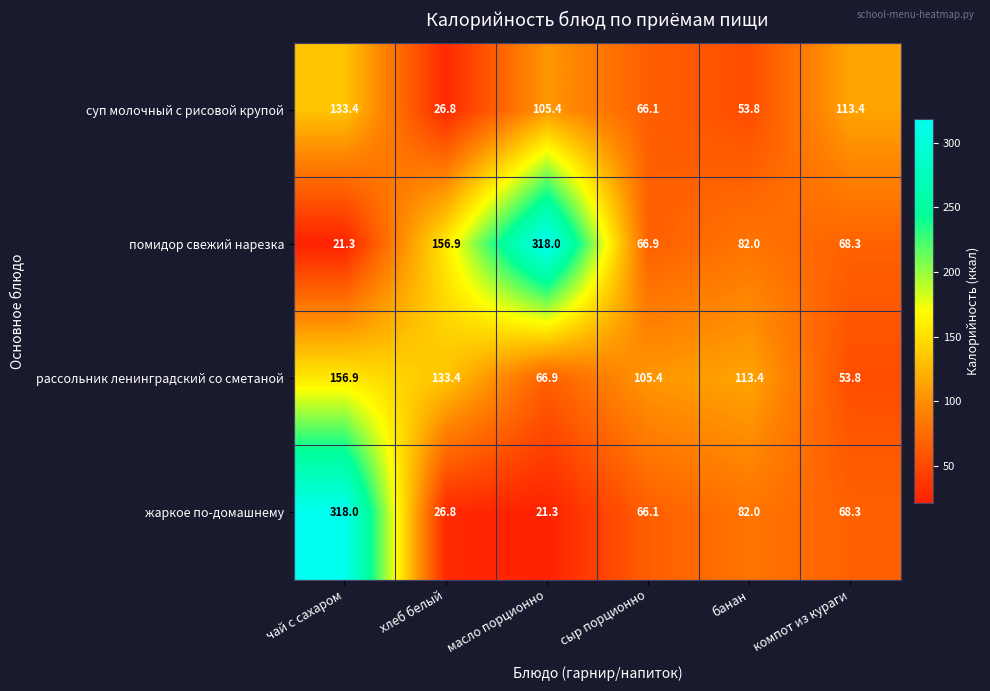

At which category is the sum across all series the highest?

чай с сахаром